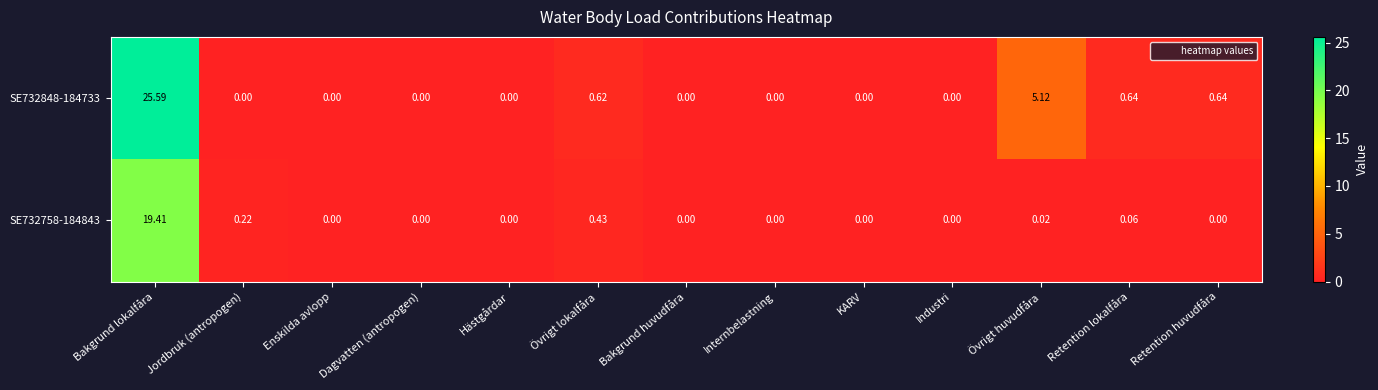

List the series in order of their overall mean, highest first.

SE732848-184733, SE732758-184843